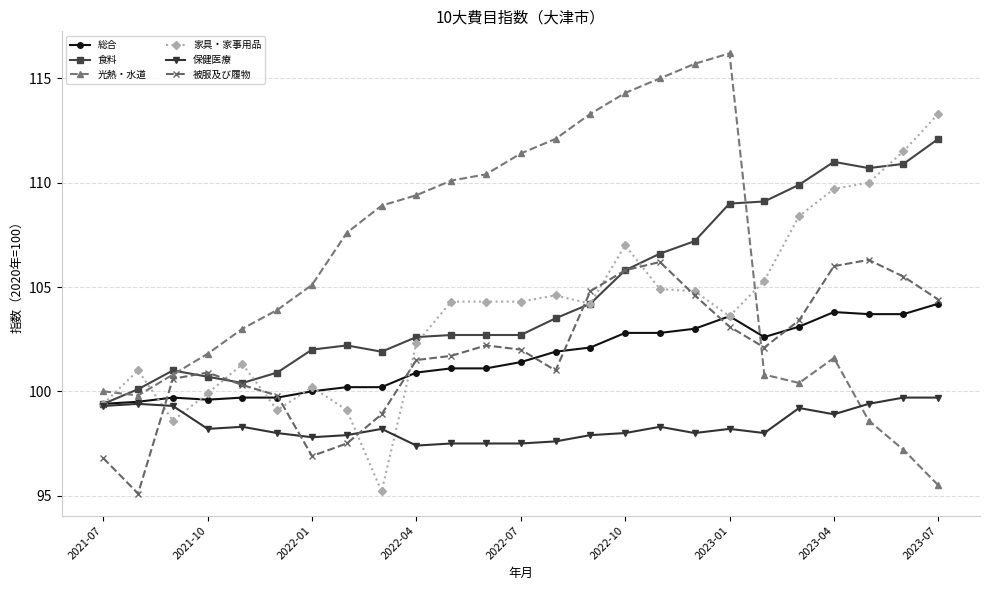

Does the chart display data point markers on the line(s)?

Yes